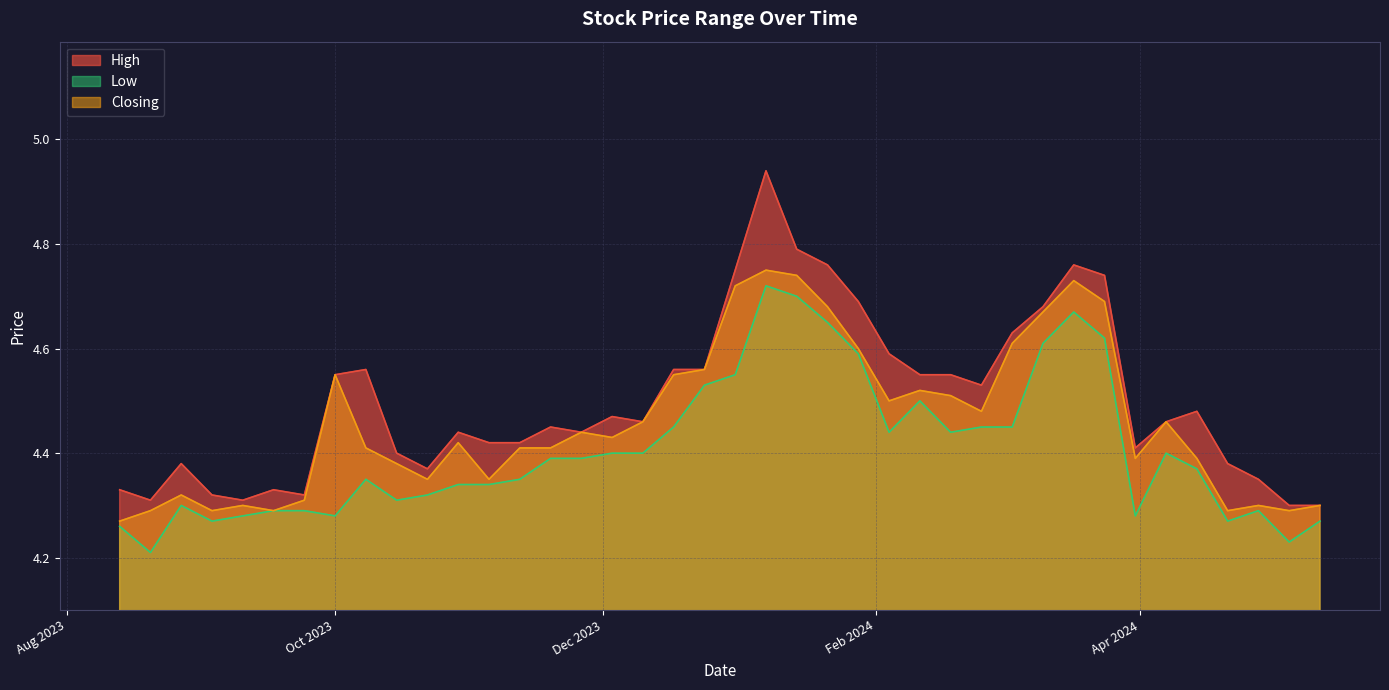

Which series has the largest total across all categories?

High